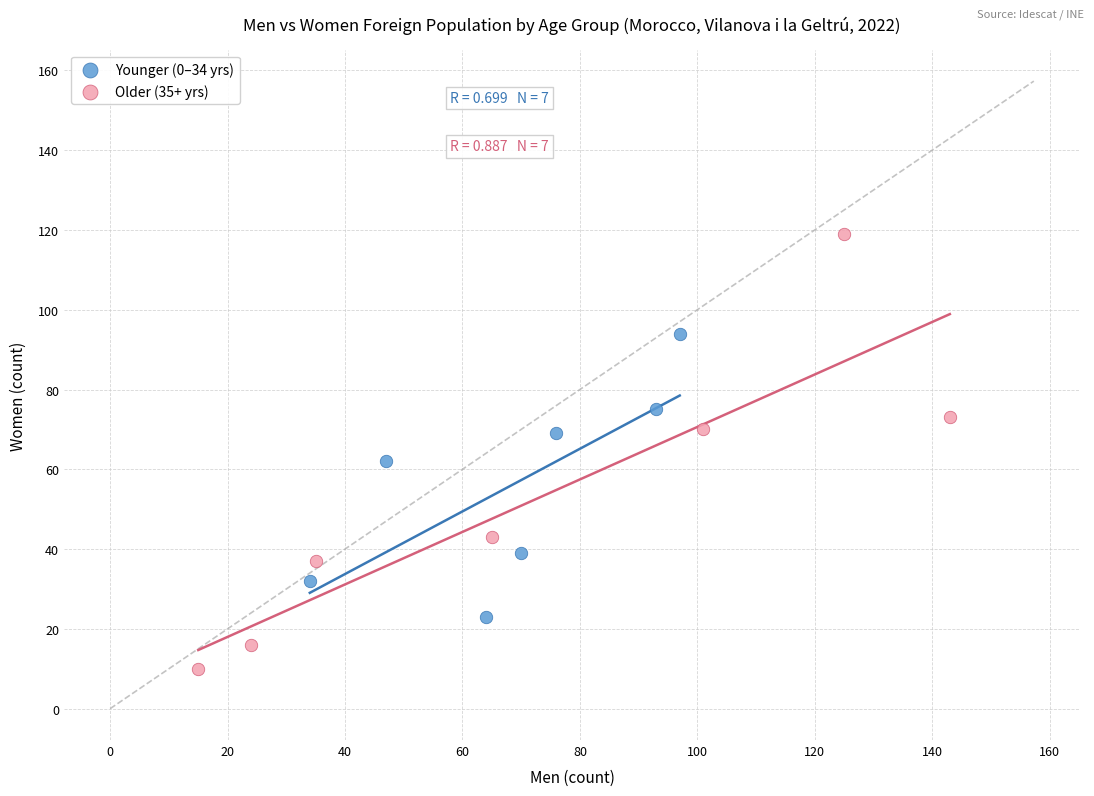

Which series reaches the minimum Y coordinate?

Older (35+ yrs)